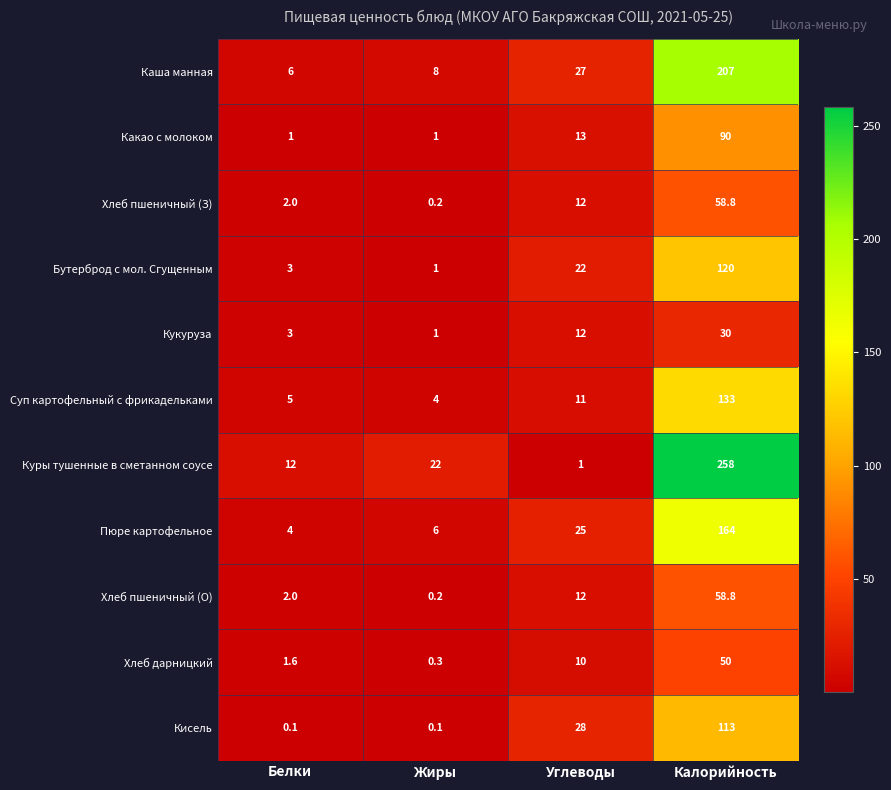

Count the number of categories in the chart.

4